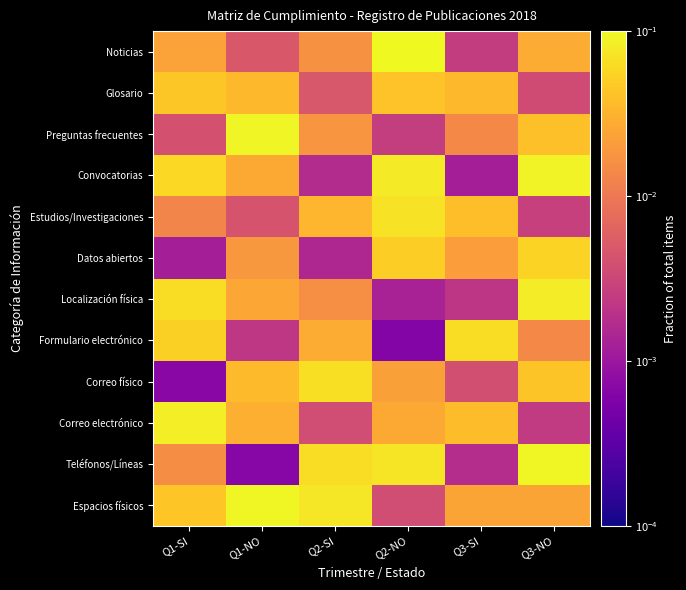

Which label corresponds to the largest value in the chart?

Q2-NO